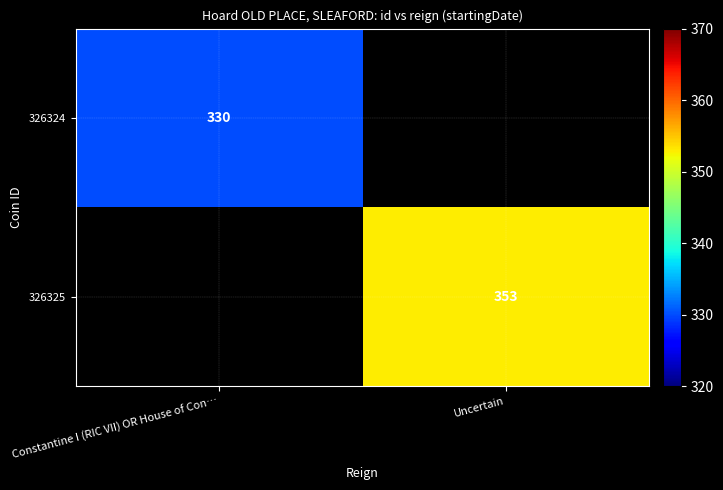

At how many categories does at least one series exceed 352?

1